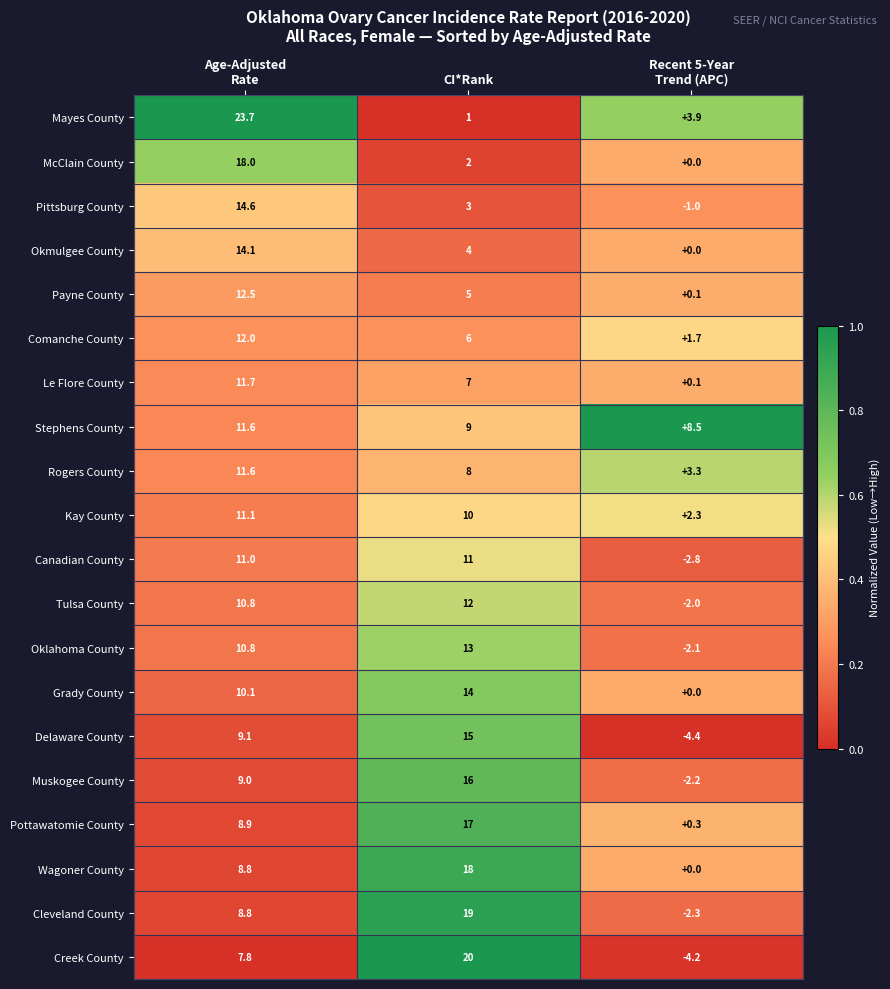

What is the sum of all Stephens County values?

29.1